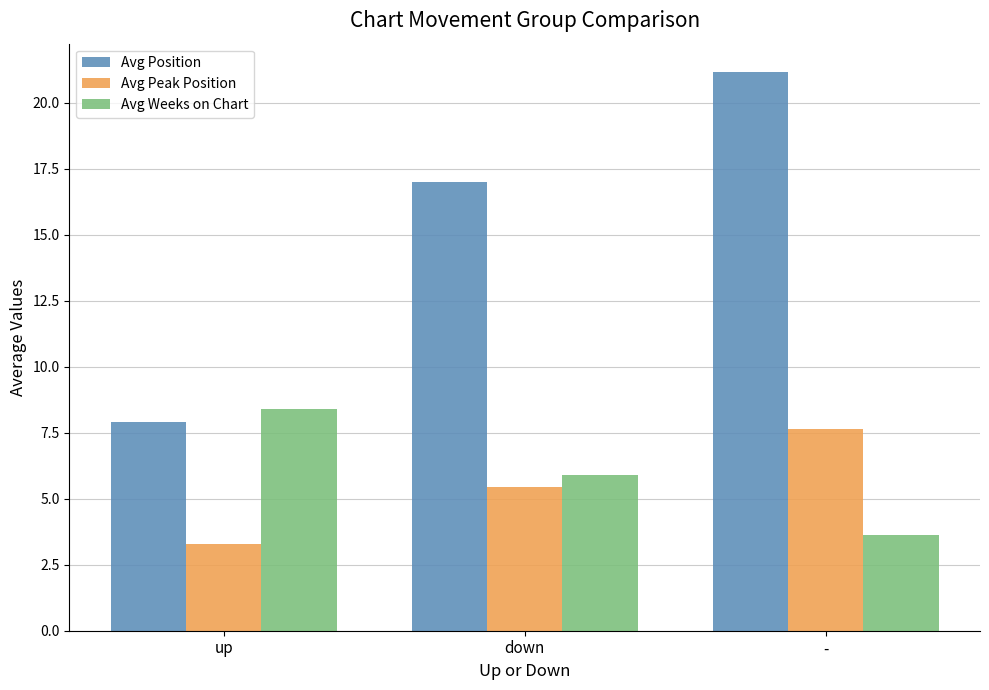

What is the label of the 3rd bar from the left?

-